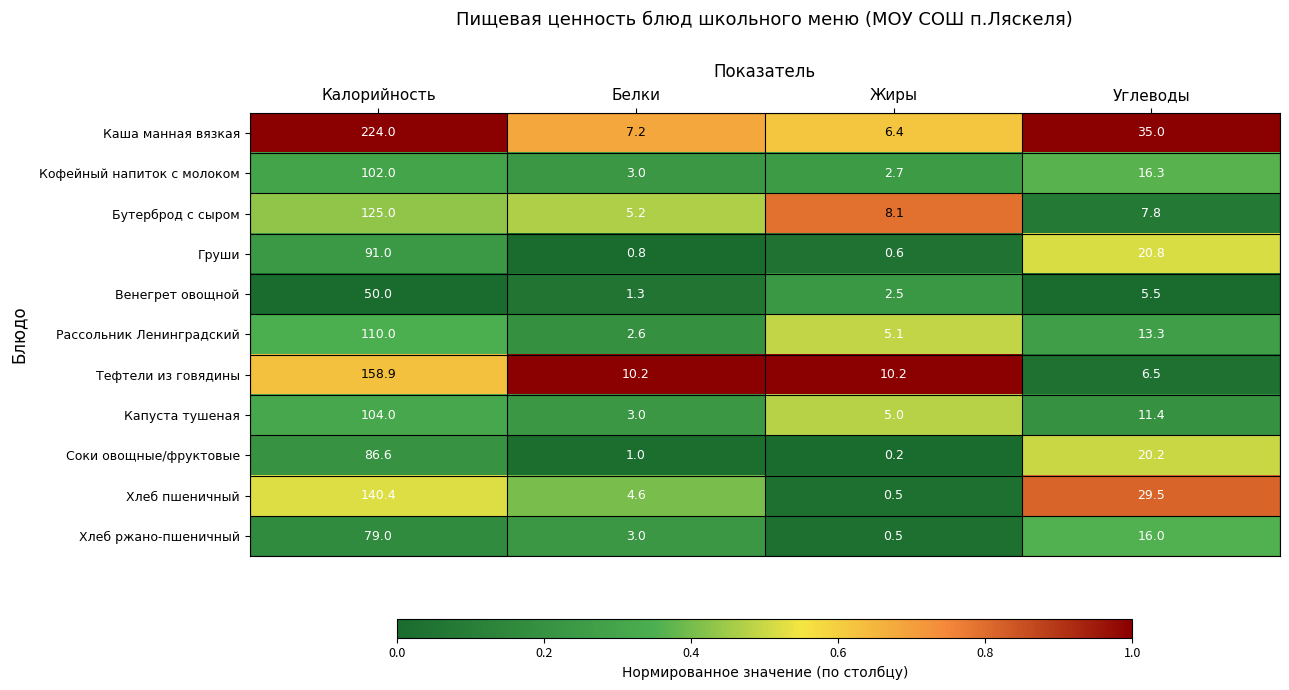

What is the sum of all Капуста тушеная values?

123.4